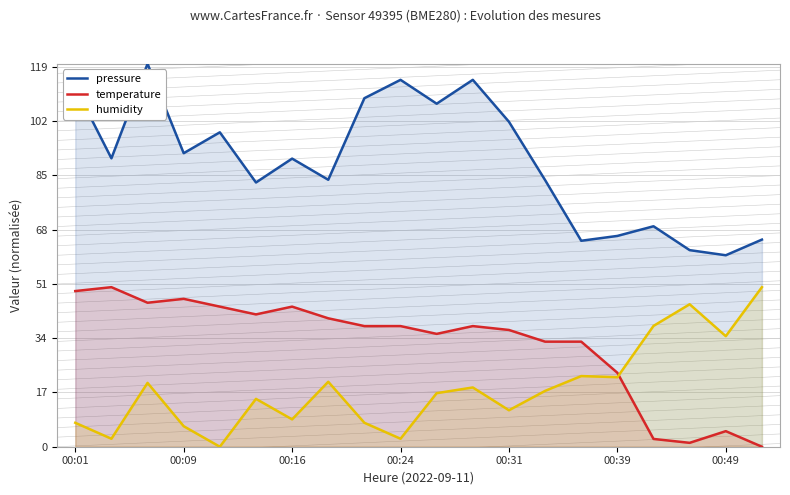

What is the difference between the highest and lowest values at 8?

101.7